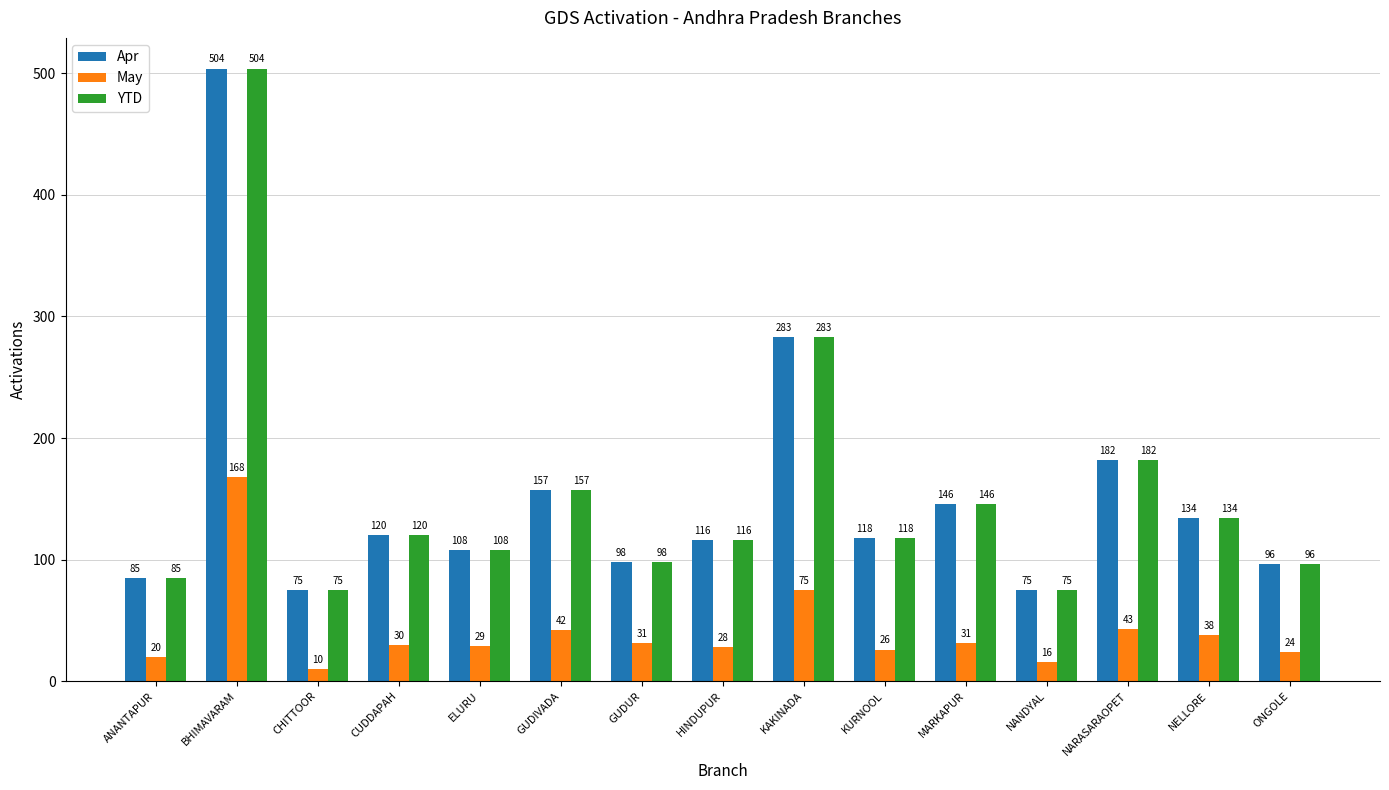

What is the maximum value shown in the chart?

504